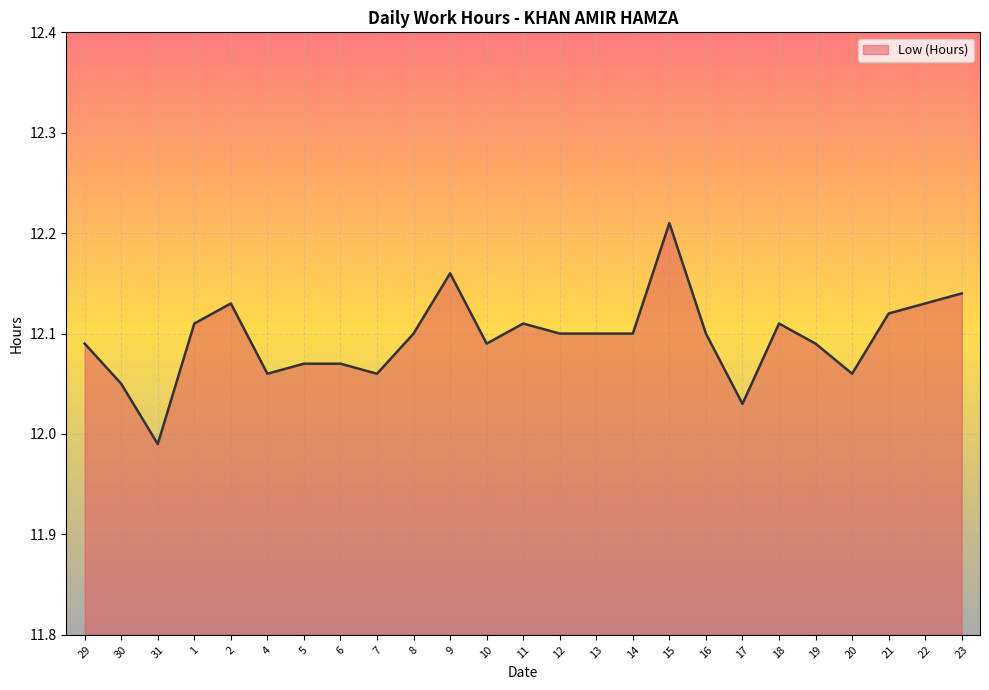

At which category does the chart reach its peak across all series?

15